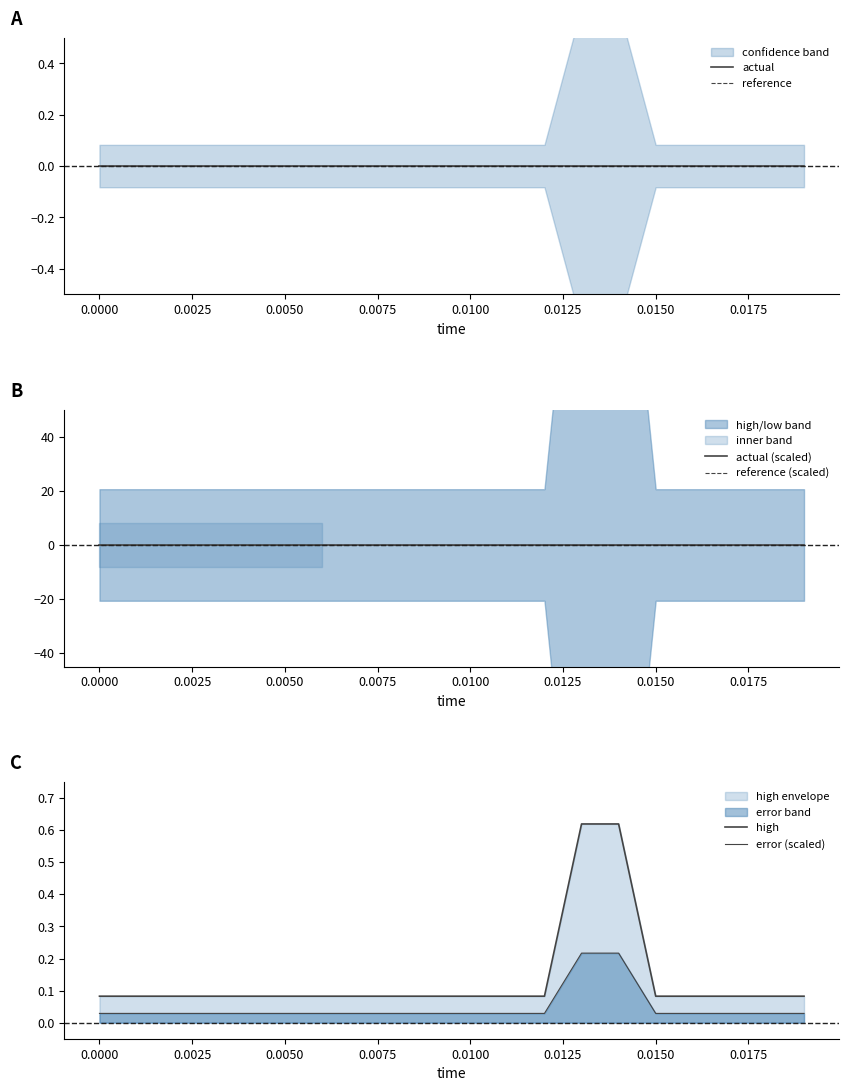

How many lines are shown in the chart?

6